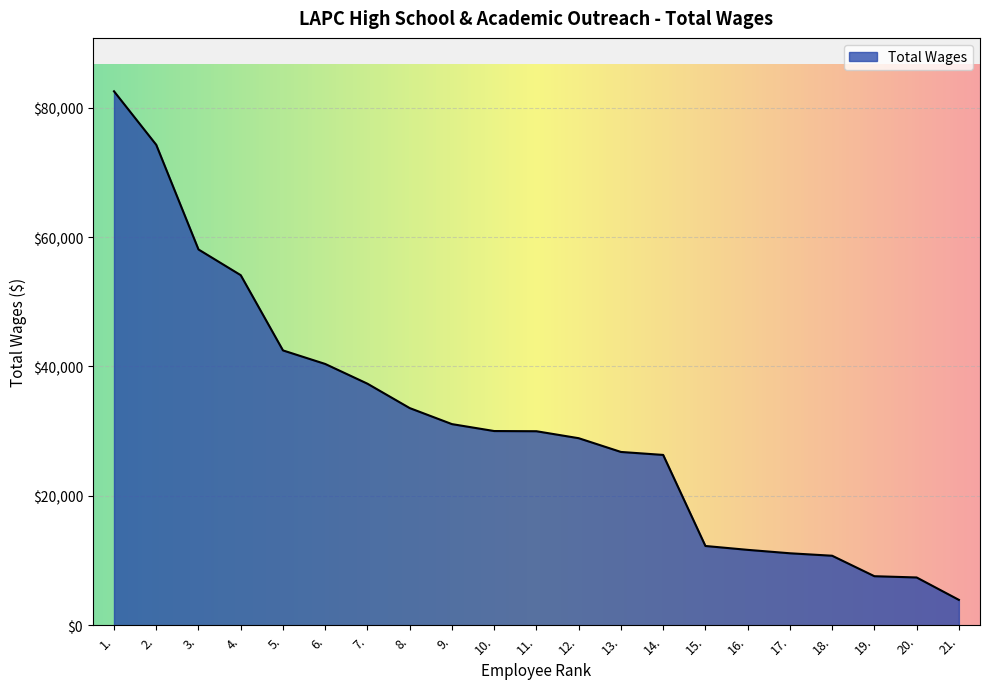

What position from the left is 4.?

4